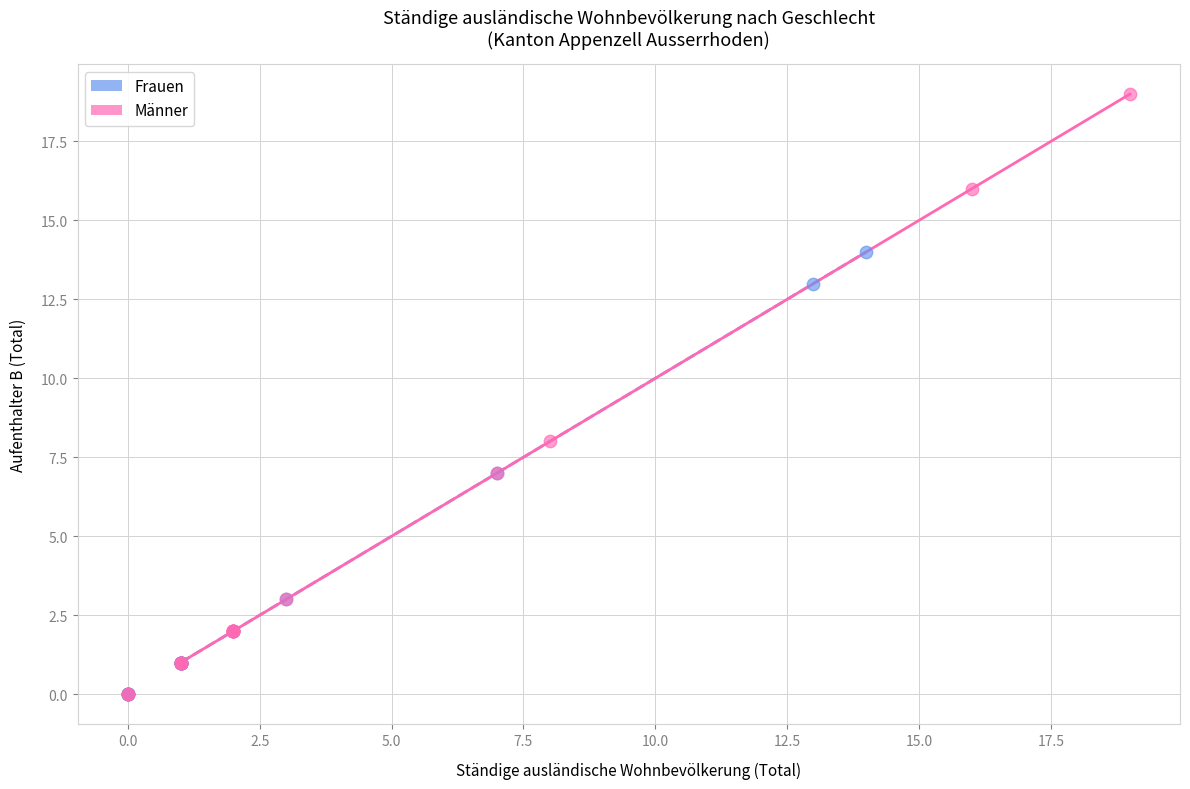

Which series has the widest spread of Y values?

Männer